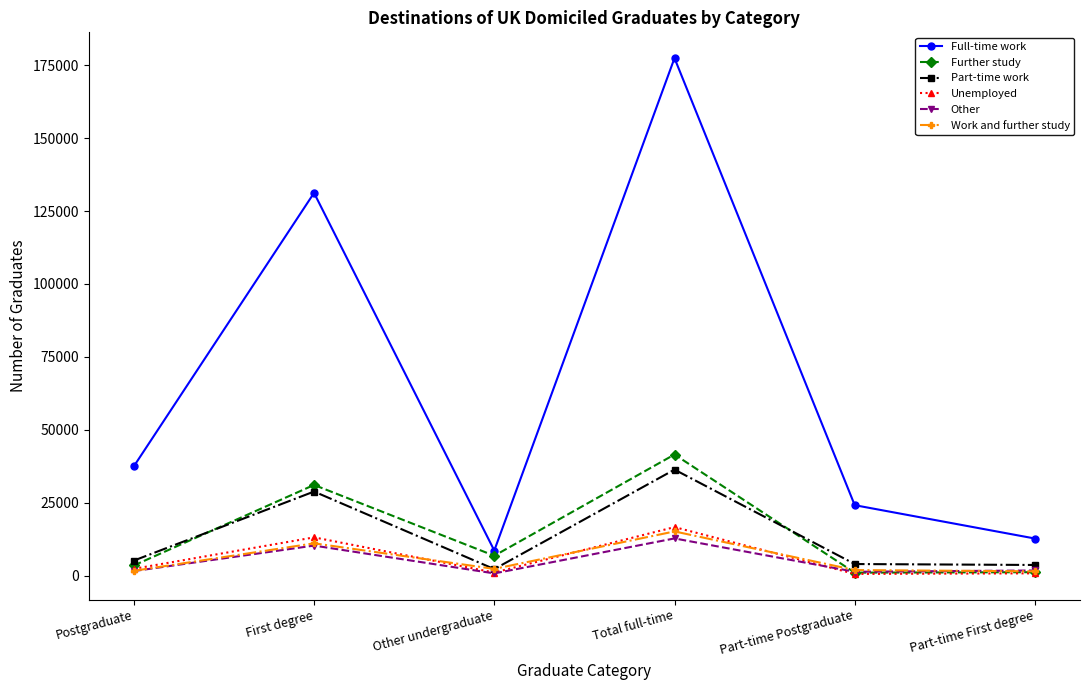

Which series has the largest total across all categories?

Full-time work